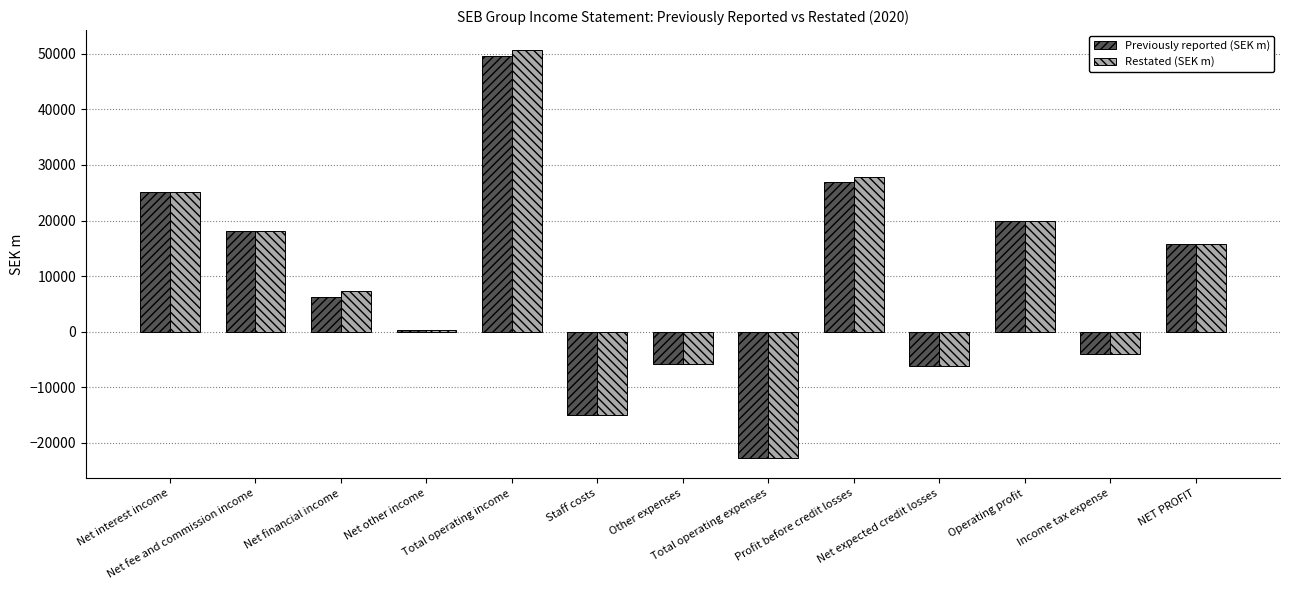

What is the sum of all Restated (SEK m) values?

110923.1